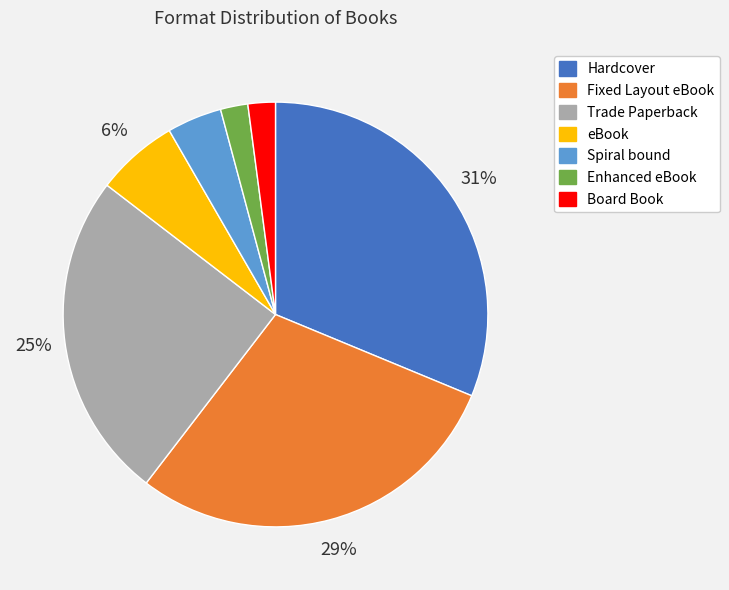

True or false: Hardcover accounts for 18% of the total.

False